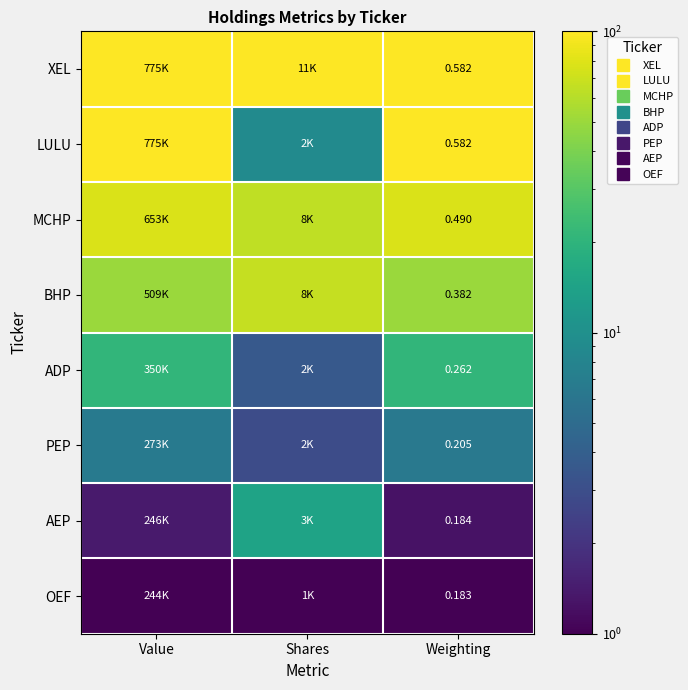

Rank the categories by XEL value from lowest to highest.

Value, Shares, Weighting